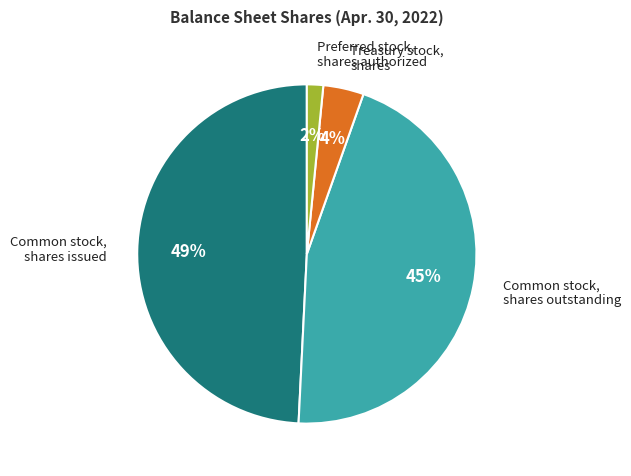

Does any single category account for the majority?

No